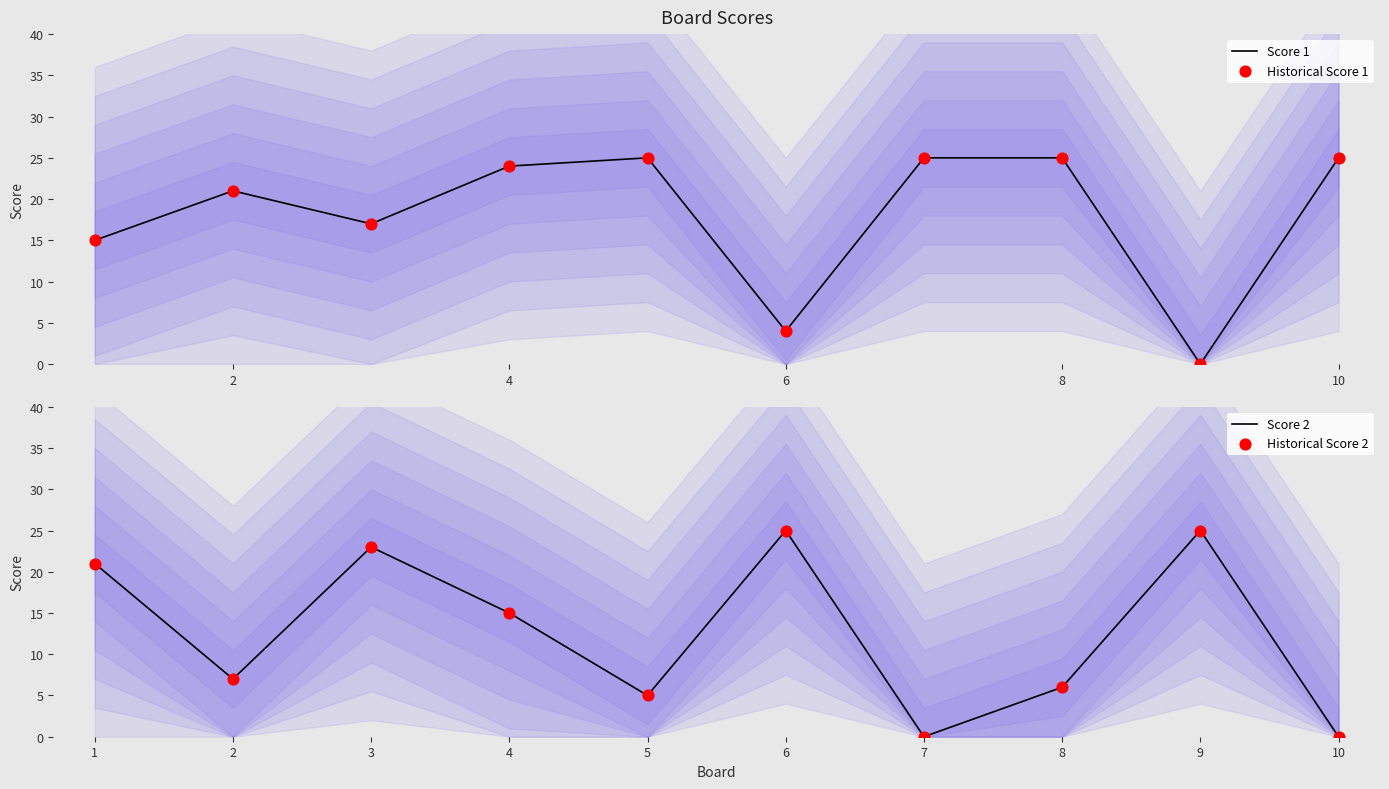

Which series has the largest total across all categories?

Score 1